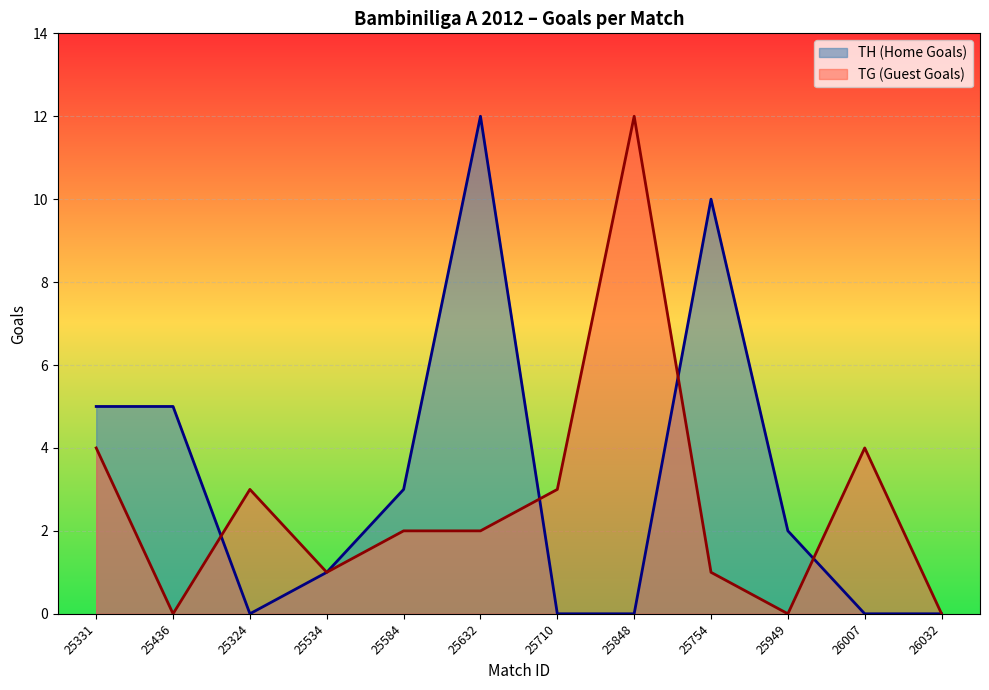

At which category is the sum across all series the highest?

25632